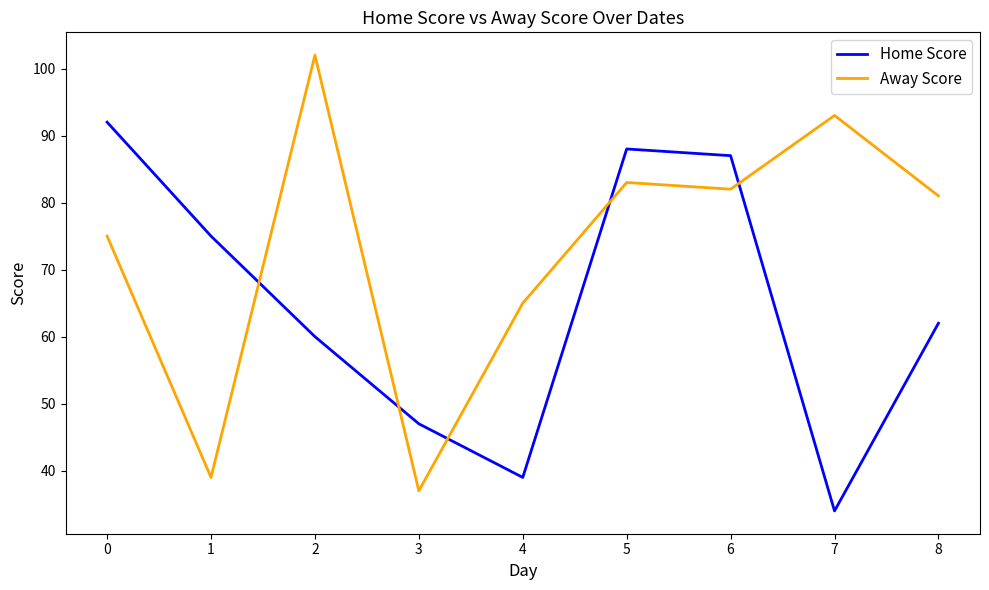

The value of Home Score at 3 is 47. True or false?

True